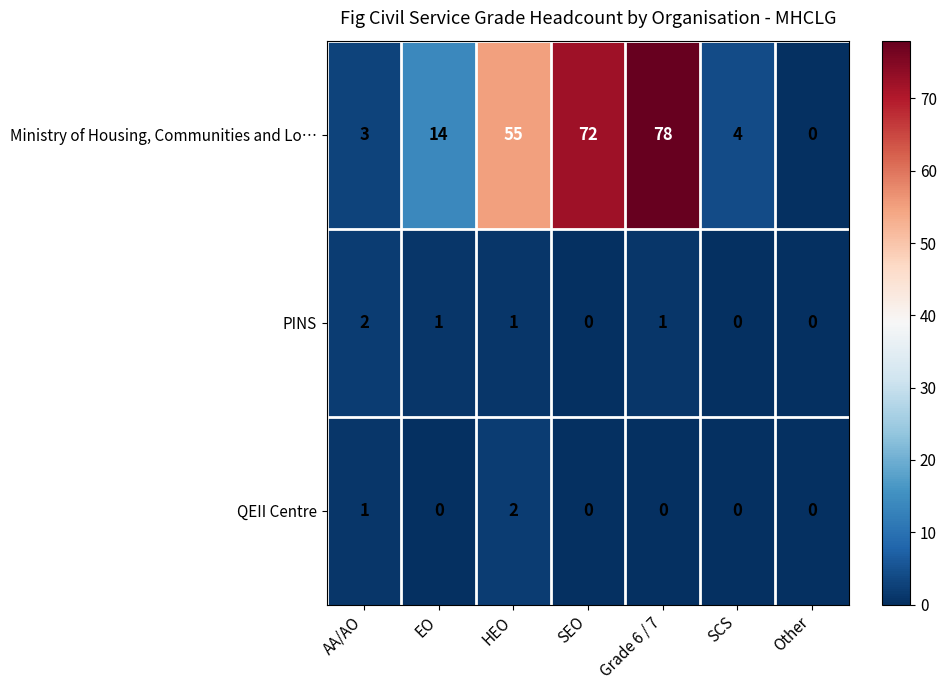

How many categories are shown in the chart?

7